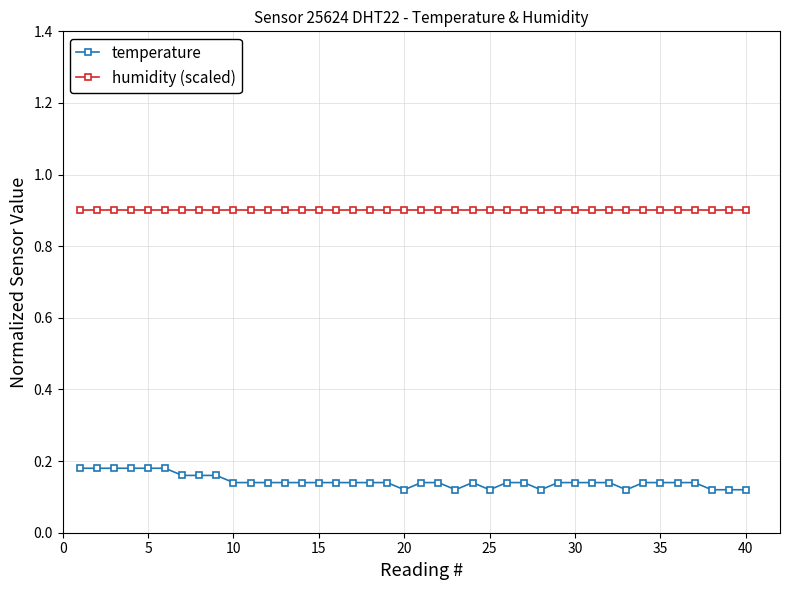

Which series has the largest range (max minus min)?

temperature